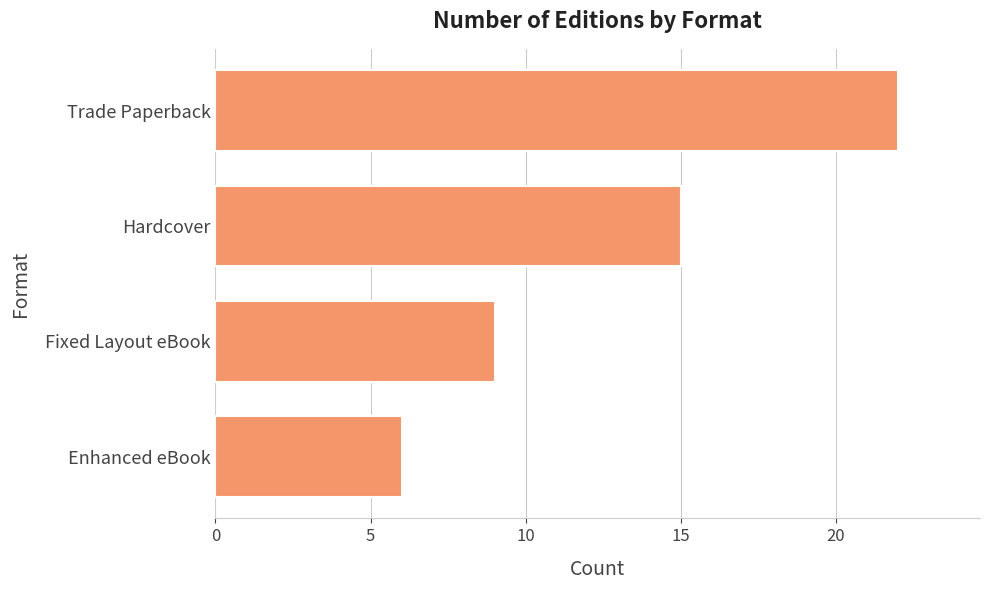

The chart shows a value of 5 at Fixed Layout eBook. True or false?

False